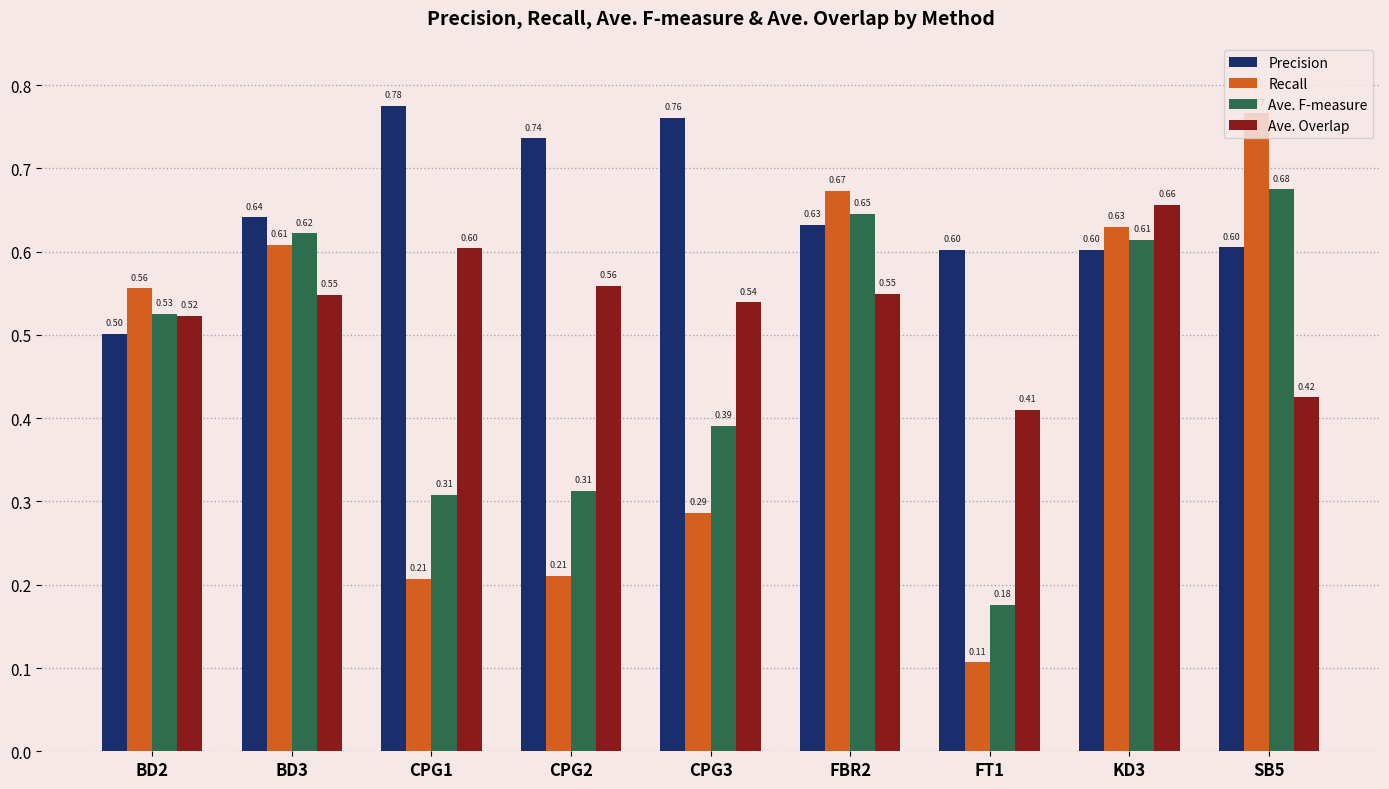

What is the sum of the Ave. F-measure values at CPG3 and KD3?

1.0